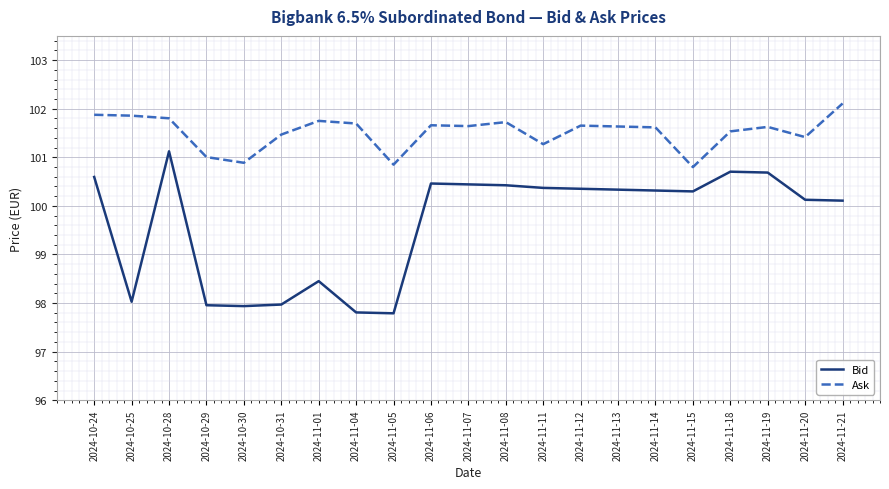

Which series has the widest spread of values?

Bid